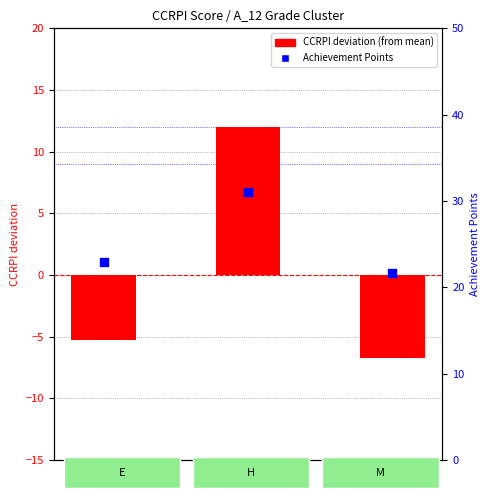

Which series has the largest total across all categories?

Achievement Points